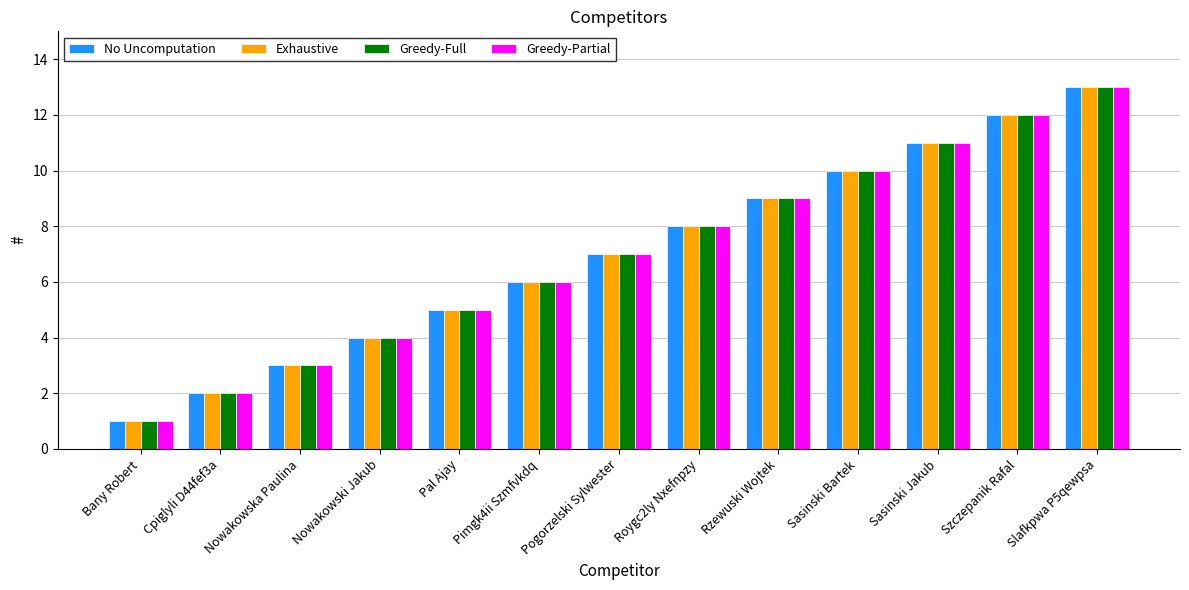

At which label does No Uncomputation reach its minimum?

Bany Robert